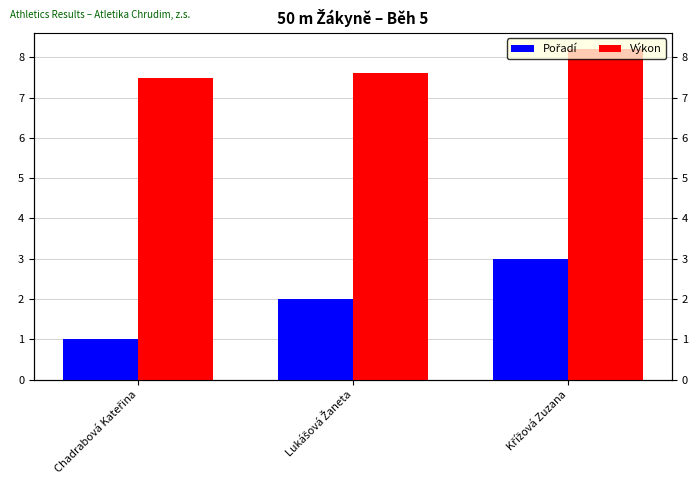

Reading left to right, list all the values displayed in this chart.

Pořadí: 1.0	2.0	3.0
Výkon: 7.5	7.6	8.2